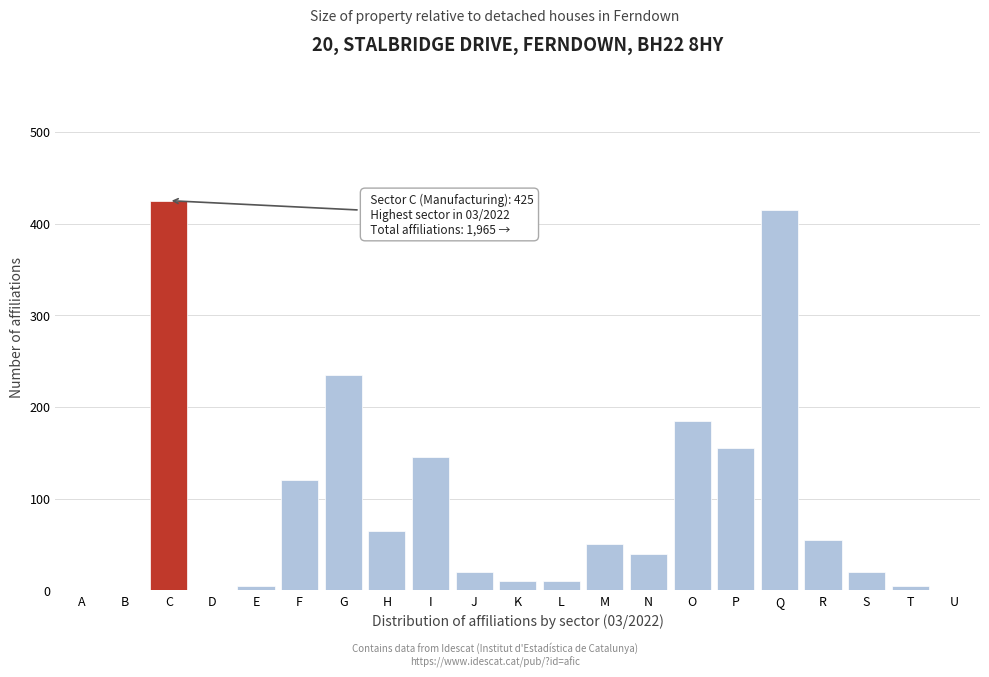

Reading left to right, list all the values displayed in this chart.

A=0	B=0	C=425	D=0	E=5	F=120	G=235	H=65	I=145	J=20	K=10	L=10	M=50	N=40	O=185	P=155	Q=415	R=55	S=20	T=5	U=0